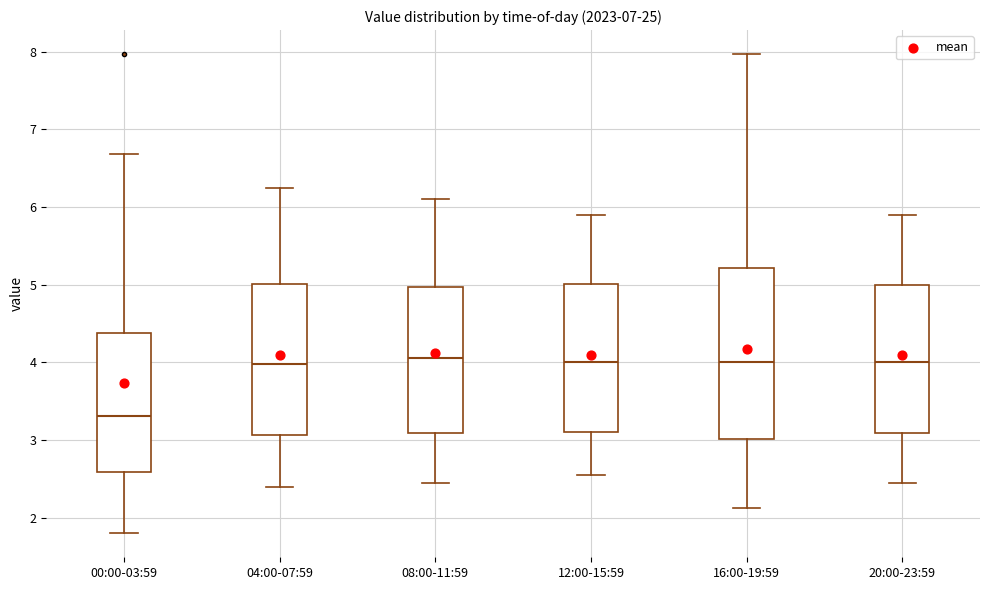

Reading left to right, read every box against the y-axis: the position of its median line, the range the box covers, and the ends of its whiskers. The values are not printed on the chart, so give them approximately, as read against the axis.

00:00-03:59: median 3.3, box 2.6 to 4.4, whiskers 1.8 to 6.7
04:00-07:59: median 4.0, box 3.1 to 5.0, whiskers 2.4 to 6.3
08:00-11:59: median 4.1, box 3.1 to 5.0, whiskers 2.5 to 6.1
12:00-15:59: median 4.0, box 3.1 to 5.0, whiskers 2.6 to 5.9
16:00-19:59: median 4.0, box 3.0 to 5.2, whiskers 2.1 to 8.0
20:00-23:59: median 4.0, box 3.1 to 5.0, whiskers 2.5 to 5.9